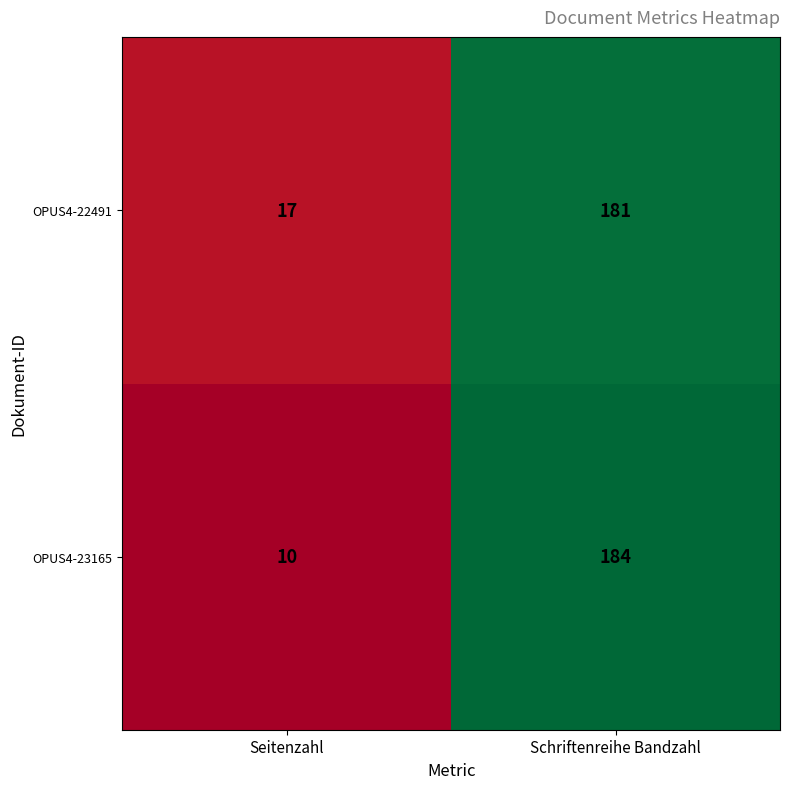

What is the maximum value for OPUS4-23165?

184